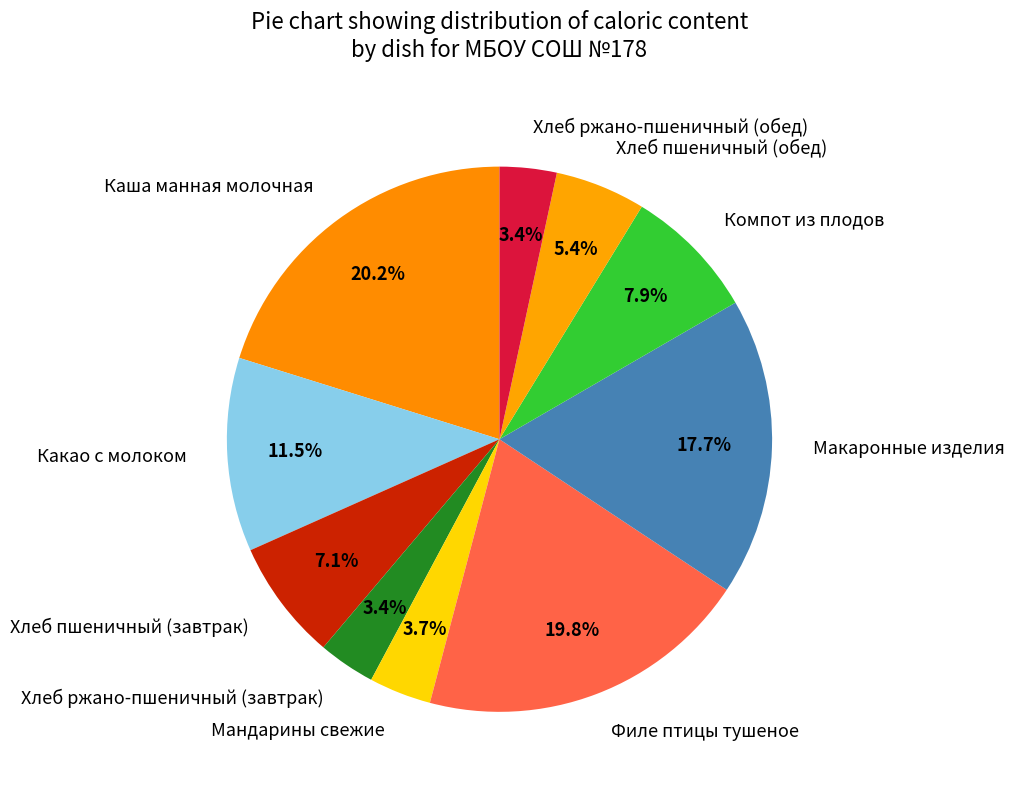

How much of the chart is everything except Компот из плодов?

92.1%